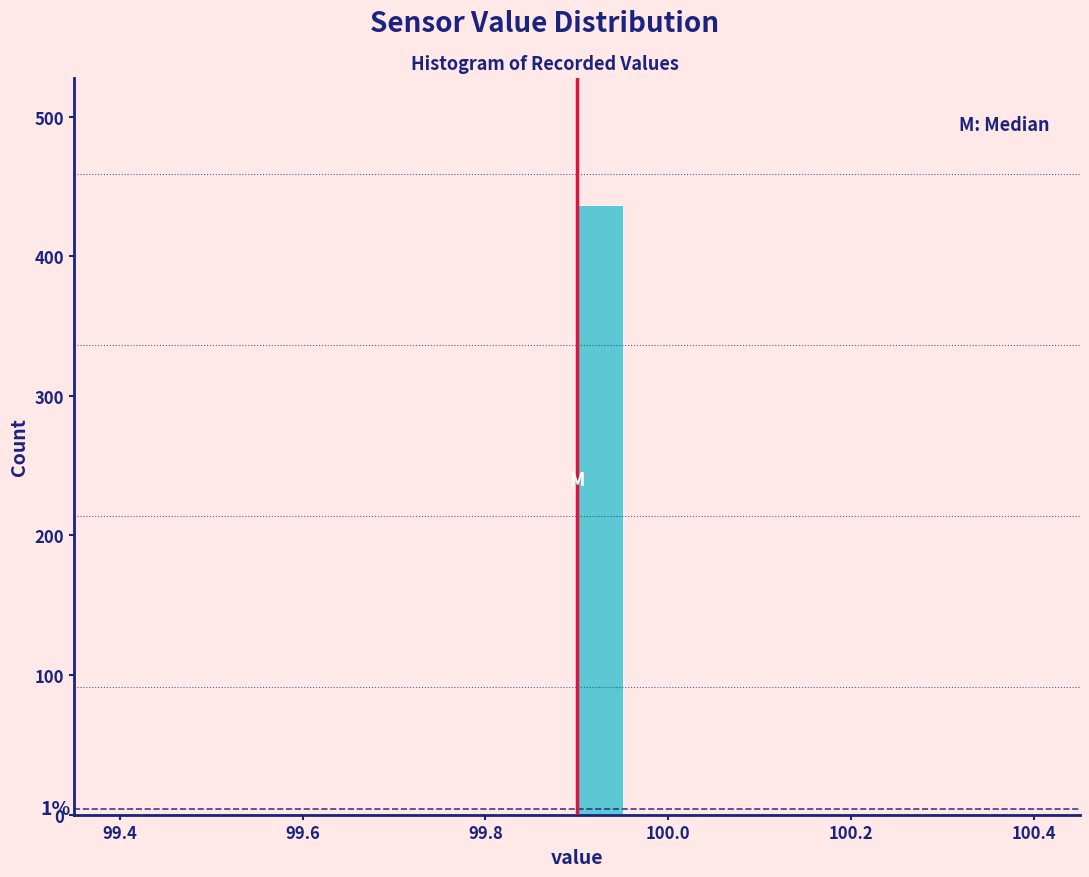

Read against the x-axis, roughly where is the centre of the tallest bar?

99.92